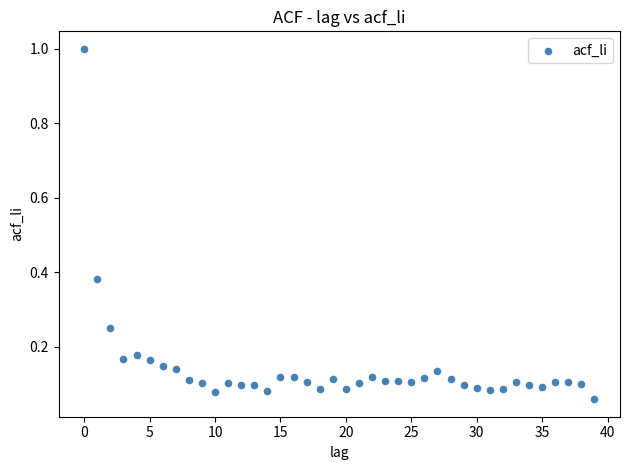

What is the range of Y values (max minus min)?

0.9